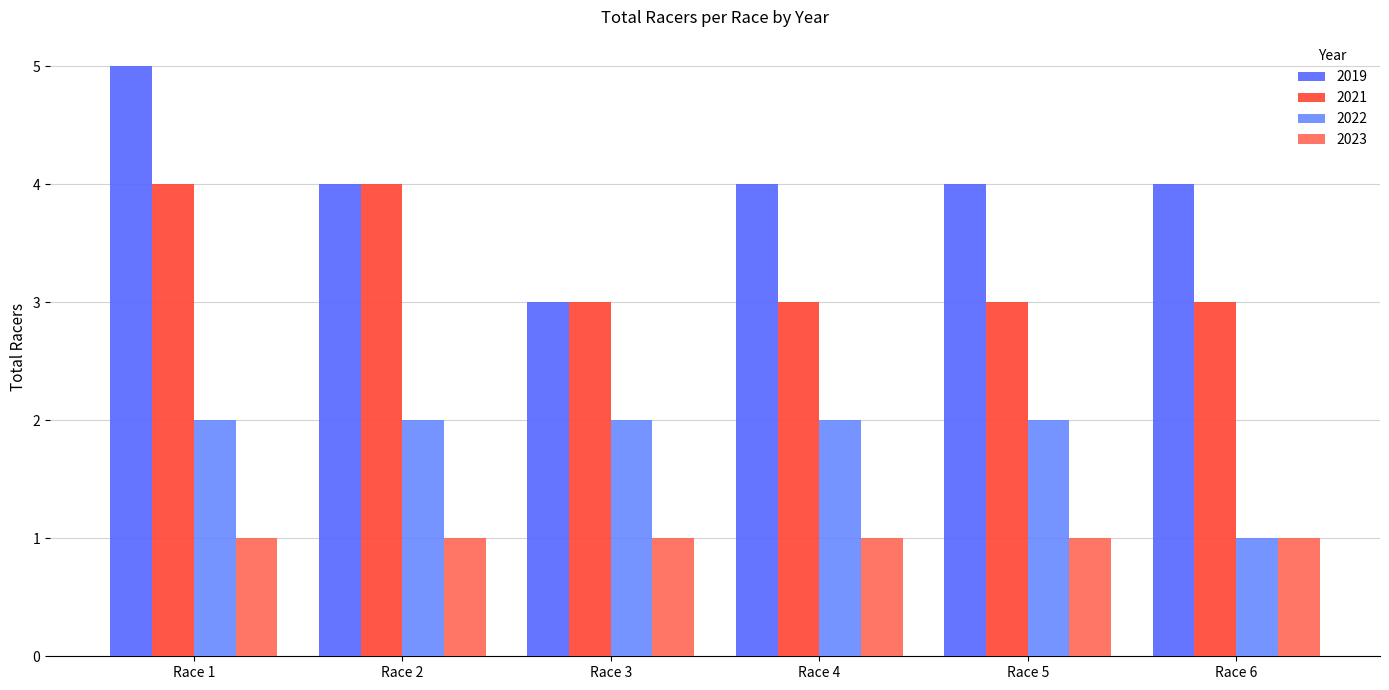

How many groups of bars are there?

6